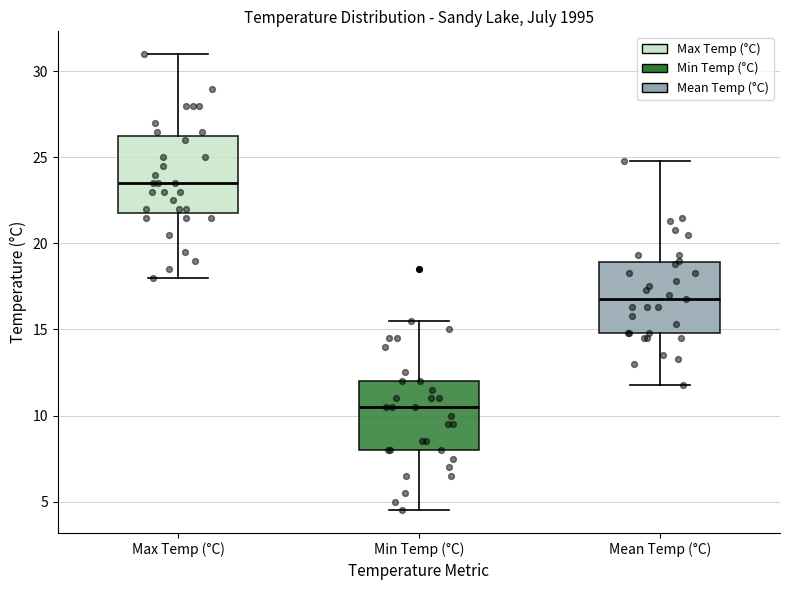

Which box's median line is the highest?

Max Temp (°C)